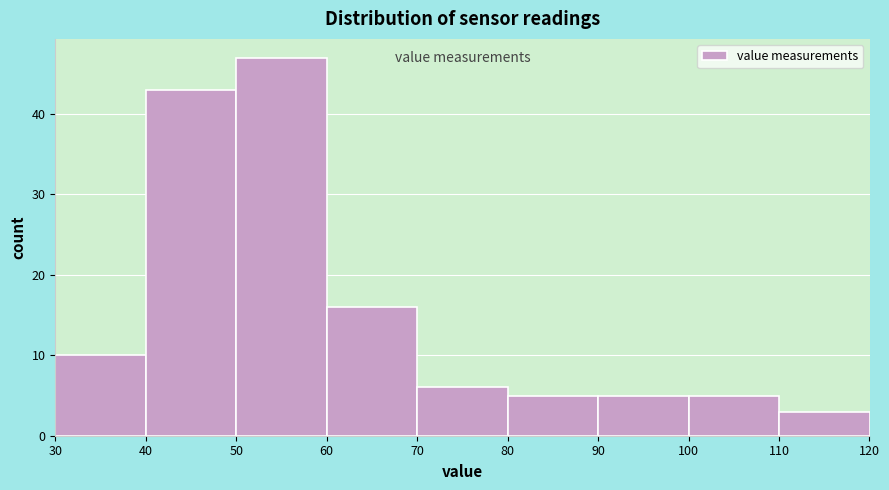

Reading left to right, transcribe this chart: for each bar, give the range it covers on the x-axis and its height. The values are not printed on the chart, so give them approximately, as read against the axis.

30 to 40: 10
40 to 50: 43
50 to 60: 47
60 to 70: 16
70 to 80: 6
80 to 90: 5
90 to 100: 5
100 to 110: 5
110 to 120: 3